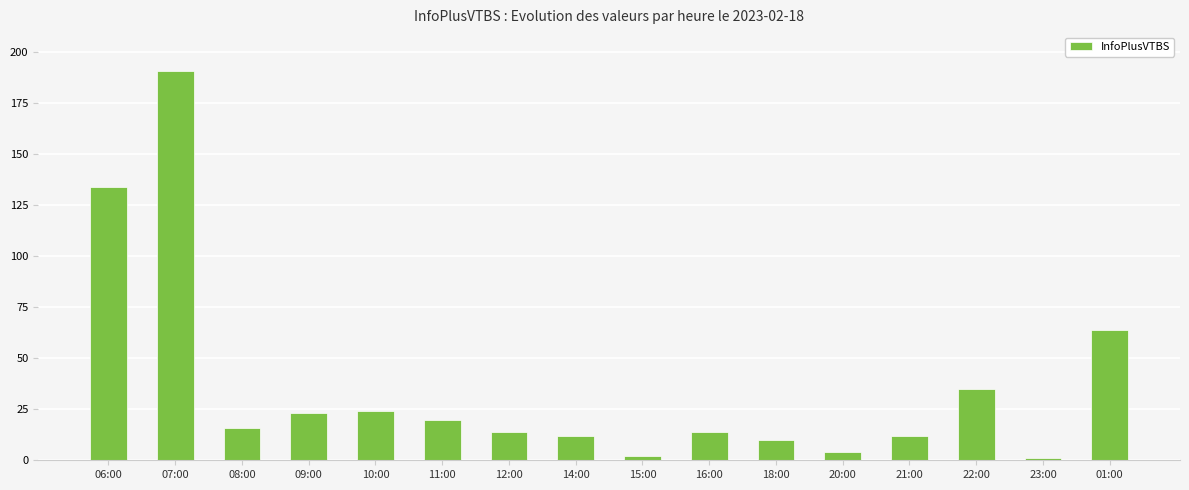

What is the greatest value displayed?

191